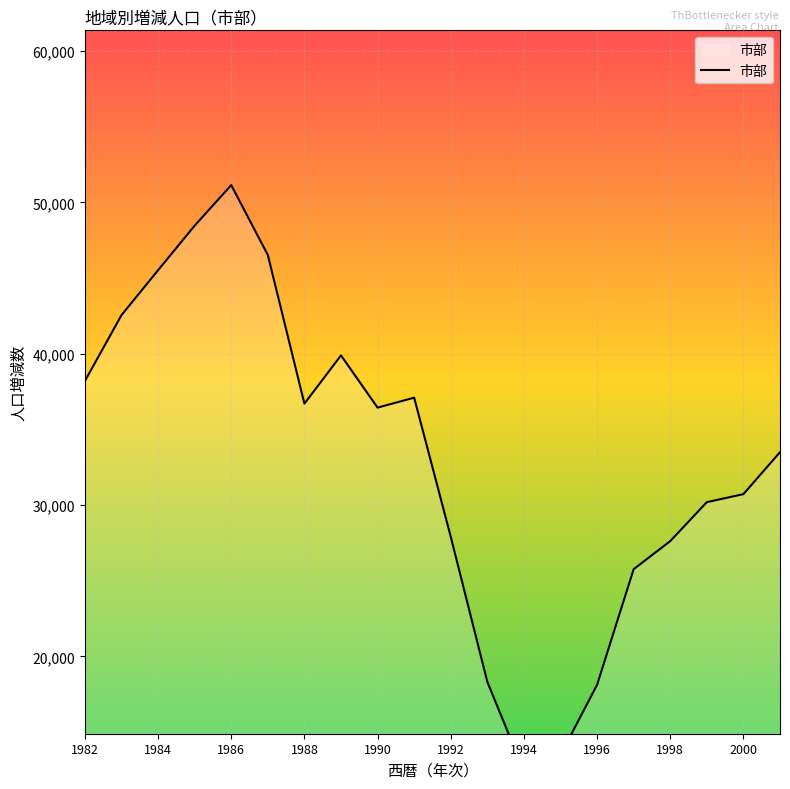

What is the sum of all values?

660572